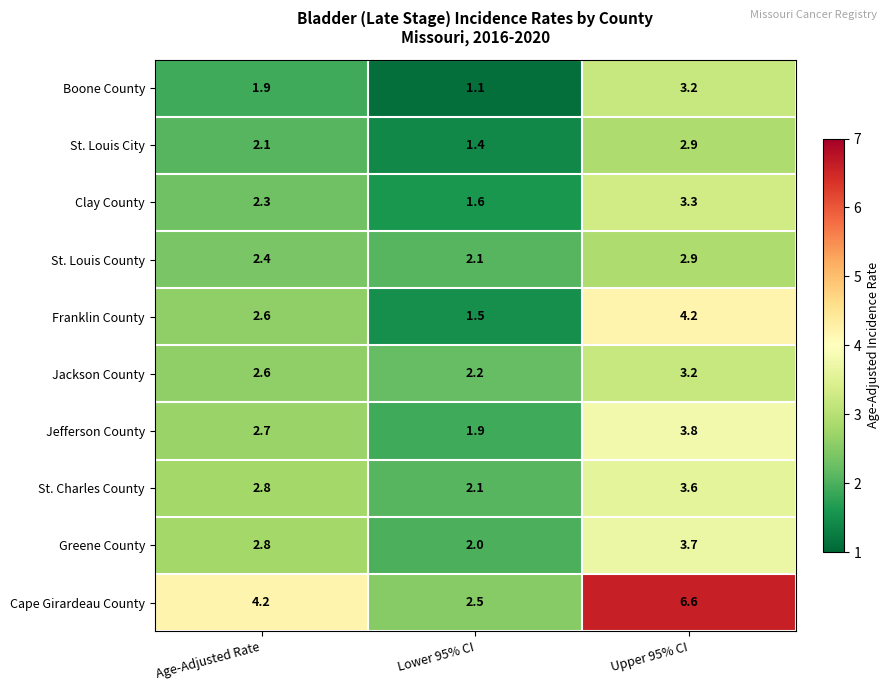

Rank the categories by St. Louis County value from lowest to highest.

Lower 95% CI, Age-Adjusted Rate, Upper 95% CI